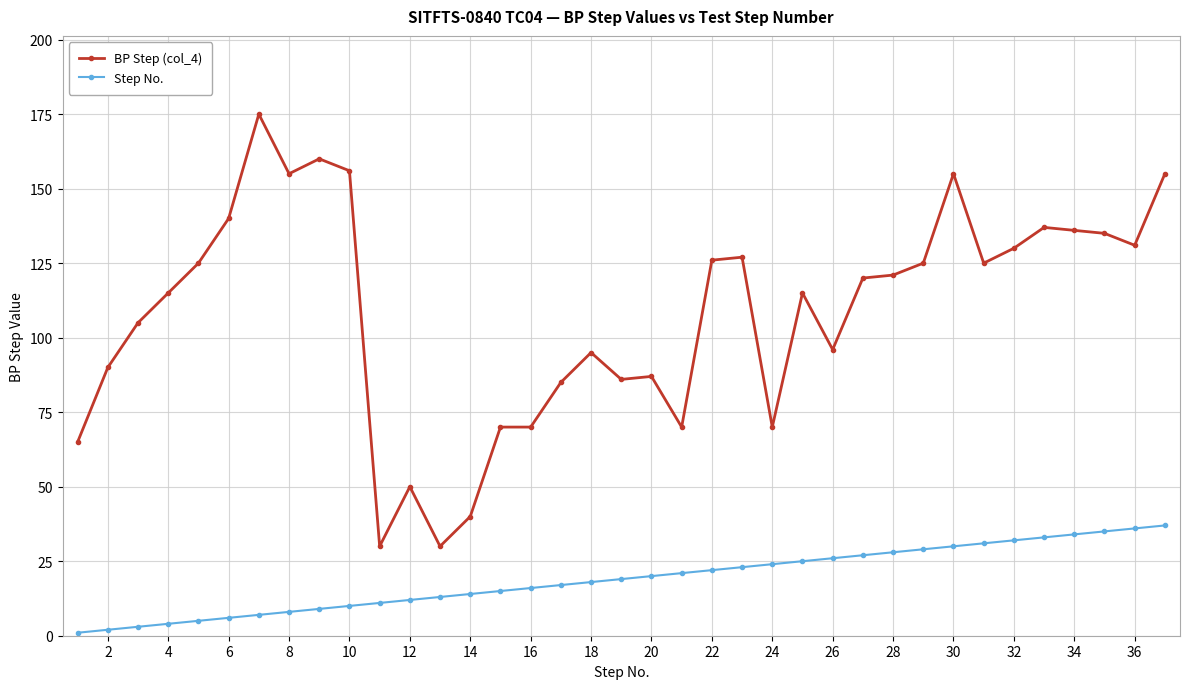

True or false: BP Step (col_4) has more than 1 points higher than both neighbors.

True